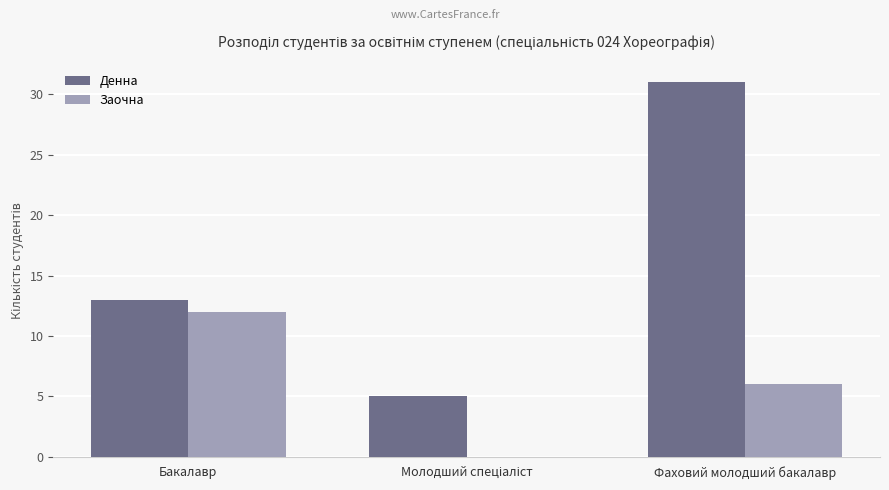

Is the value of Заочна at Фаховий молодший бакалавр greater than the value of Денна at Бакалавр?

No